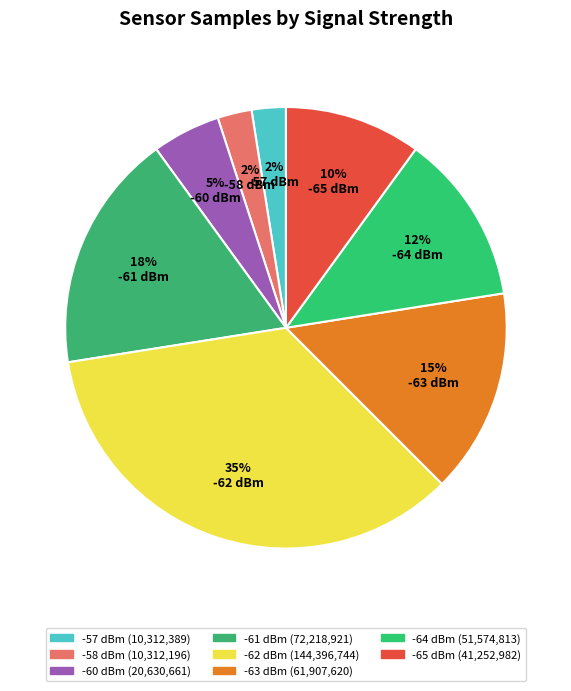

Count the number of slices in the pie.

8